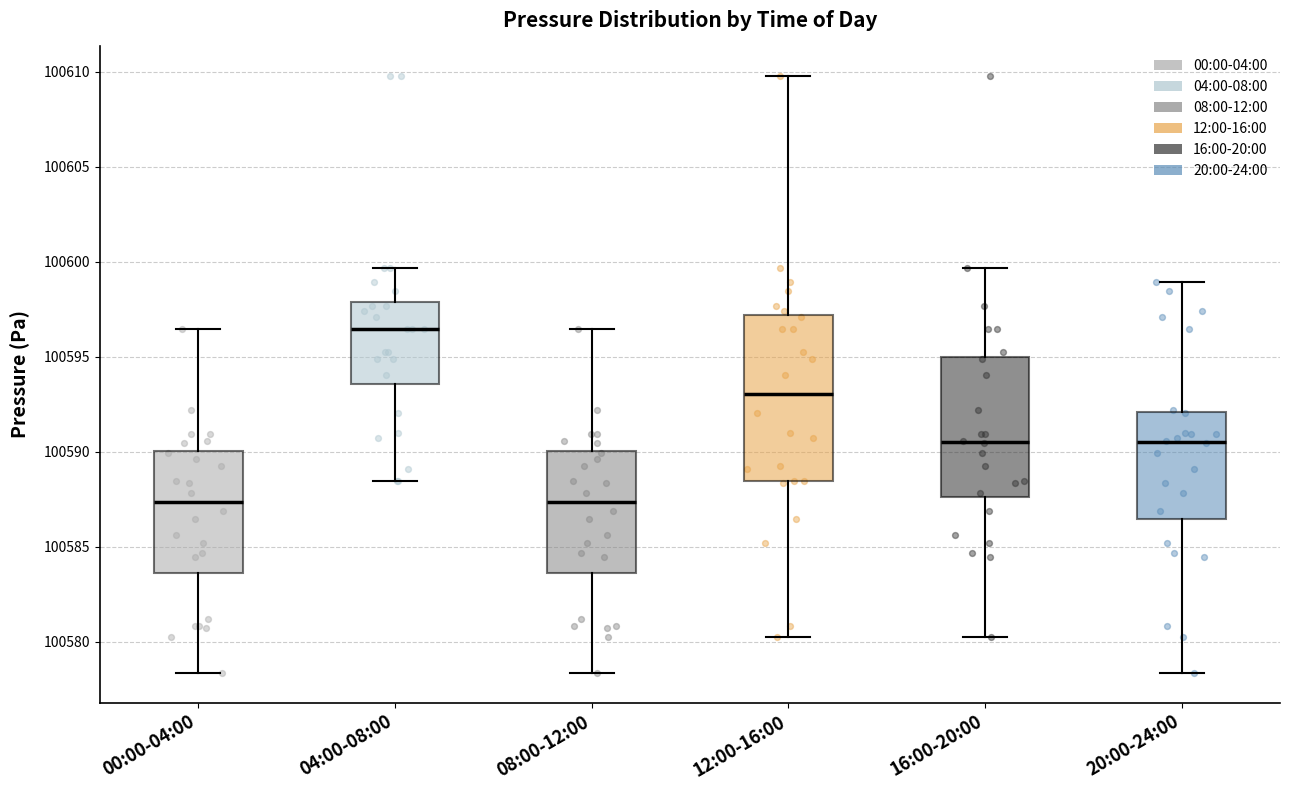

Reading left to right, read every box against the y-axis: the position of its median line, the range the box covers, and the ends of its whiskers. The values are not printed on the chart, so give them approximately, as read against the axis.

00:00-04:00: median 100587.5, box 100583.5 to 100590.0, whiskers 100578.5 to 100596.5
04:00-08:00: median 100596.5, box 100593.5 to 100598.0, whiskers 100588.5 to 100599.5
08:00-12:00: median 100587.5, box 100583.5 to 100590.0, whiskers 100578.5 to 100596.5
12:00-16:00: median 100593.0, box 100588.5 to 100597.0, whiskers 100580.5 to 100610.0
16:00-20:00: median 100590.5, box 100587.5 to 100595.0, whiskers 100580.5 to 100599.5
20:00-24:00: median 100590.5, box 100586.5 to 100592.0, whiskers 100578.5 to 100599.0